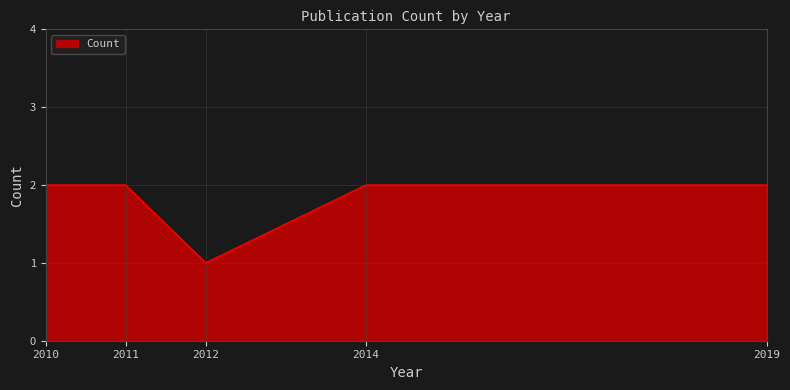

How many lines are shown in the chart?

1